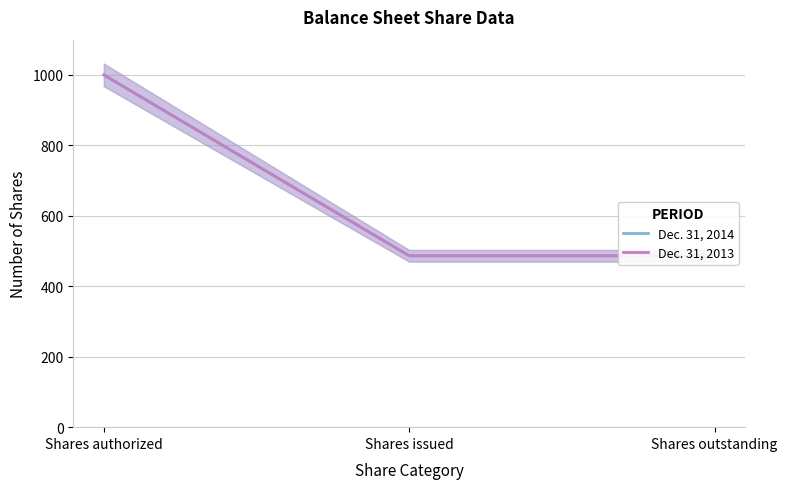

What is the highest value of the Dec. 31, 2013 series?

1000.0